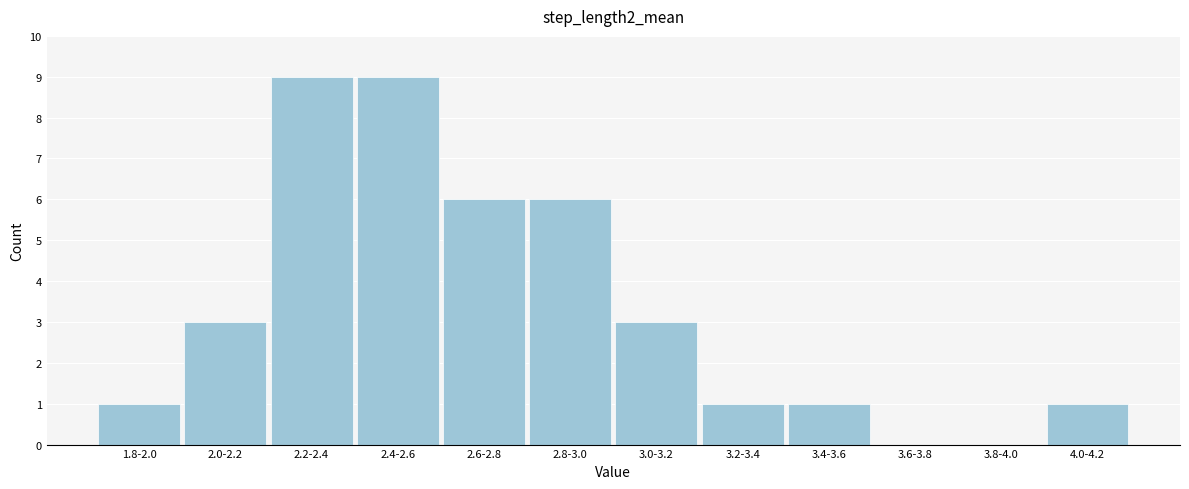

Reading left to right, what are all the values shown in this chart?

1.8-2.0=1	2.0-2.2=3	2.2-2.4=9	2.4-2.6=9	2.6-2.8=6	2.8-3.0=6	3.0-3.2=3	3.2-3.4=1	3.4-3.6=1	3.6-3.8=0	3.8-4.0=0	4.0-4.2=1